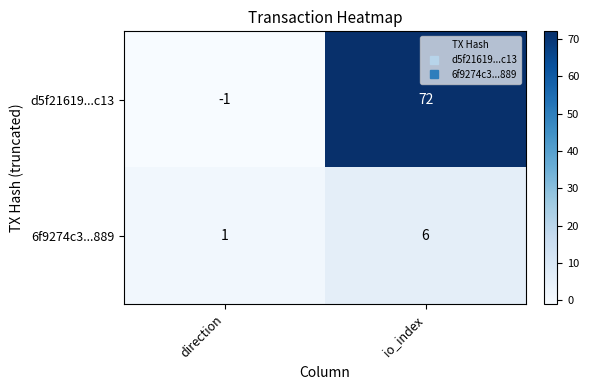

Which series changed the most between direction and io_index?

d5f21619...c13